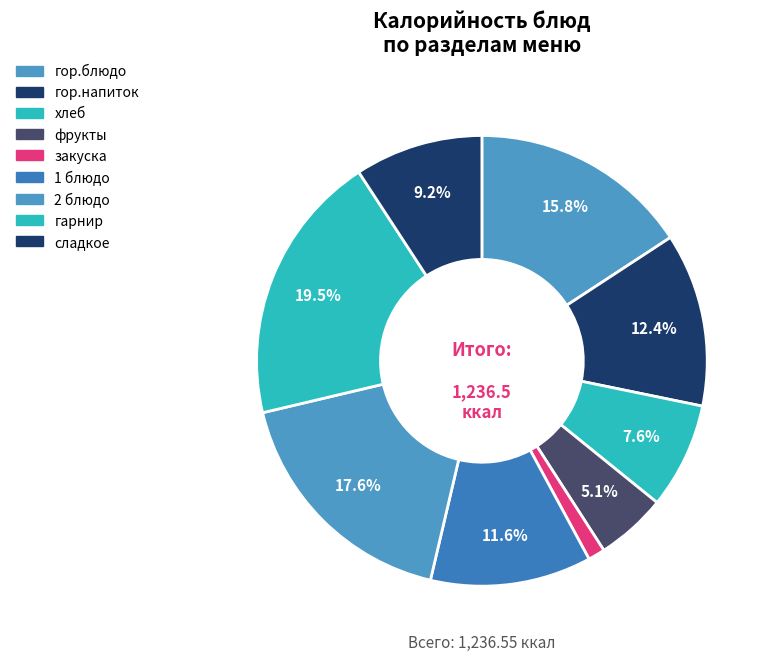

Does гор.напиток represent more than half of the total?

No